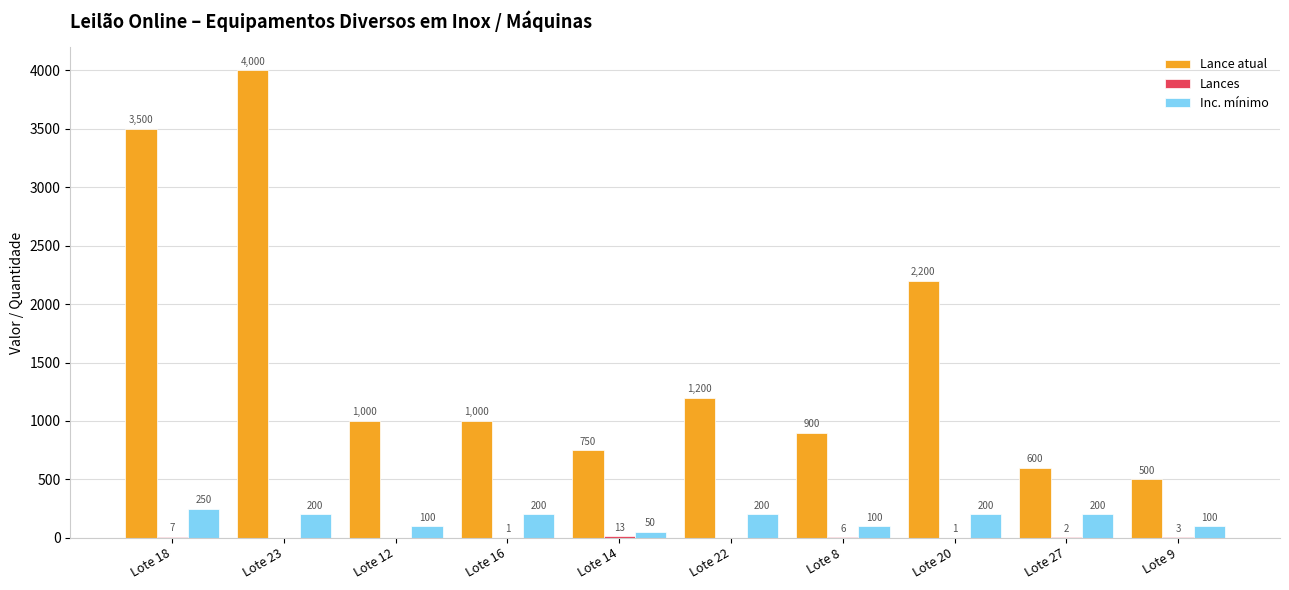

The value of Lance atual at Lote 14 is 750. True or false?

True